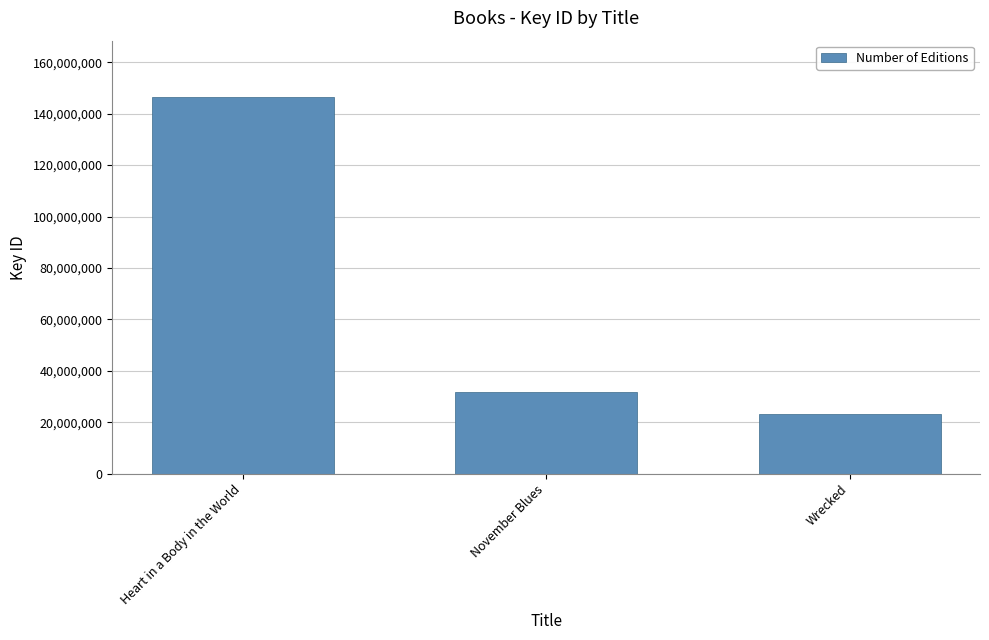

Reading right to left, list all the values displayed in this chart.

23200245	31703481	146399216